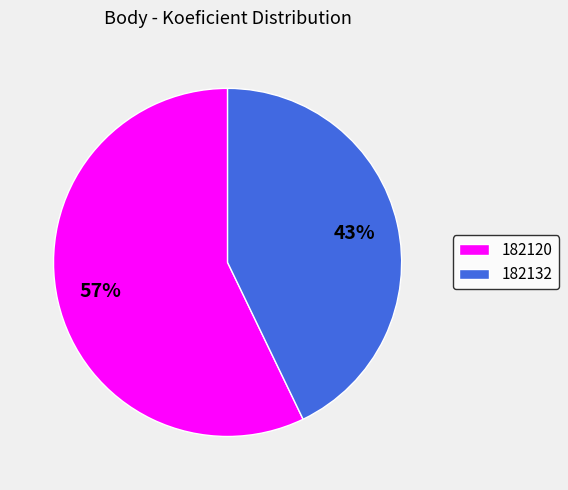

How many segments does this pie chart have?

2